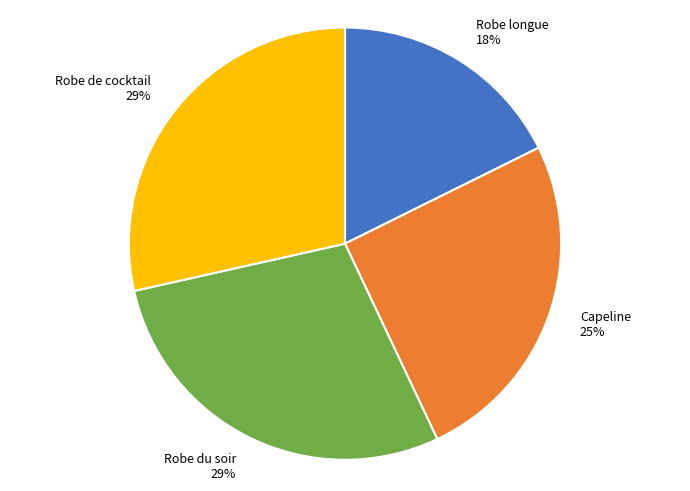

Between Robe du soir and Capeline, which is larger?

Robe du soir